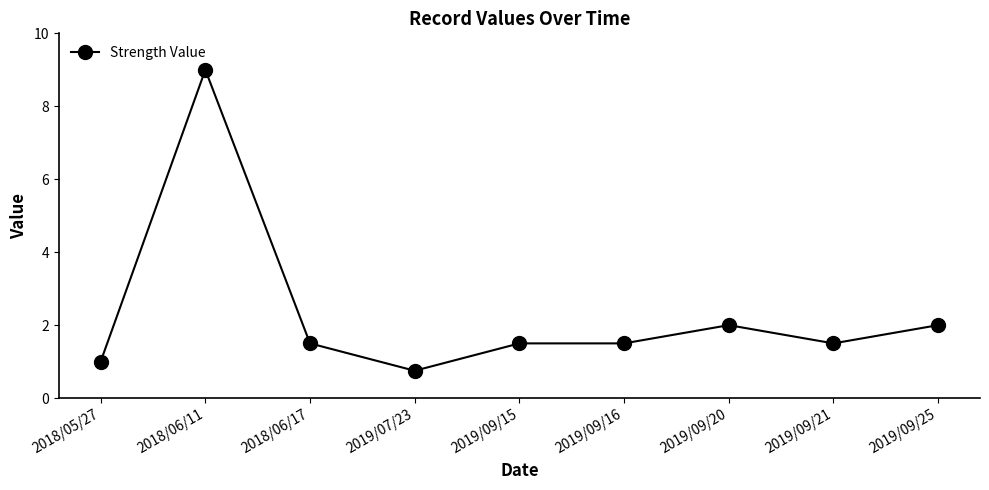

Where is the first local minimum?

2019/07/23